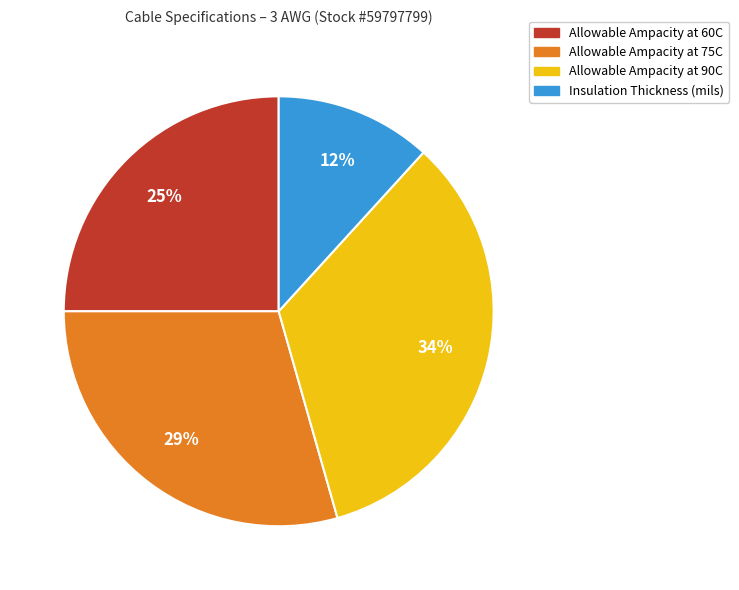

To the nearest percent, what is the difference between the largest and smallest slice percentages?

22%